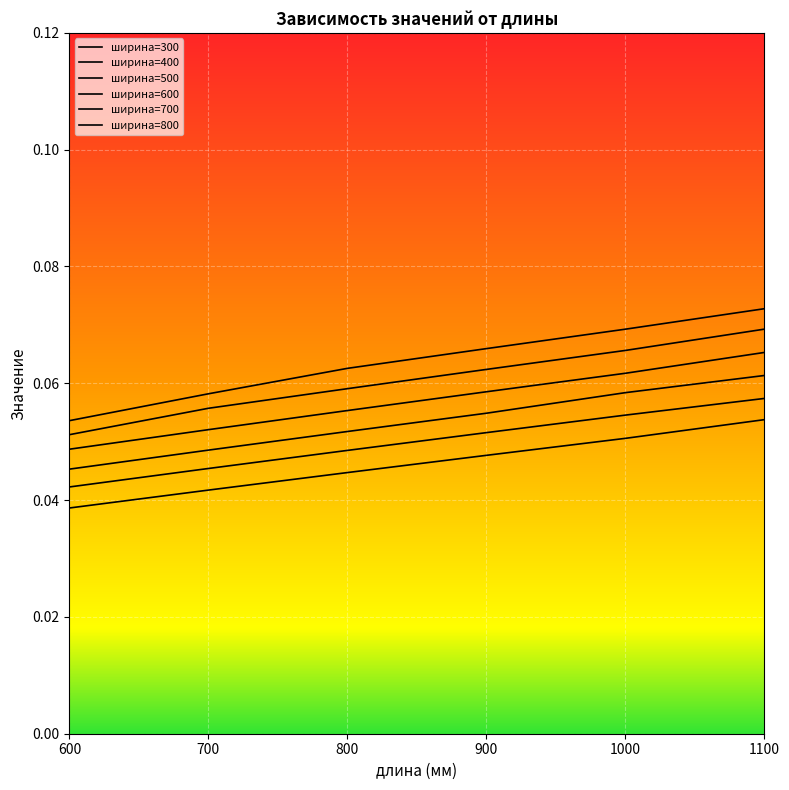

At how many categories does at least one series exceed 0?

6